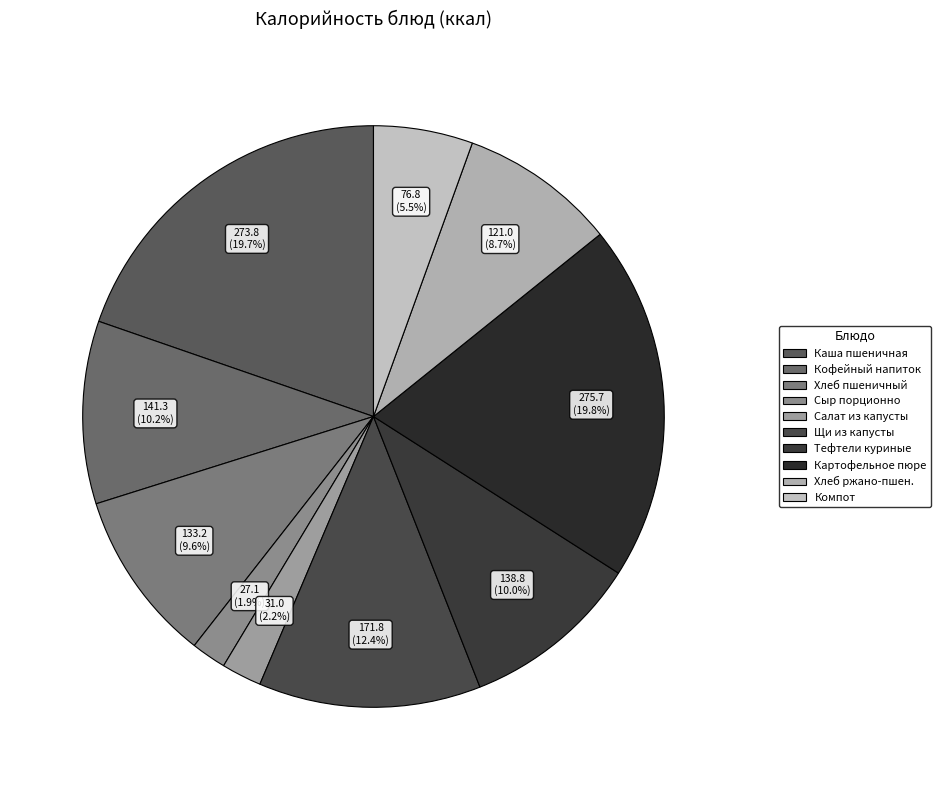

Count the number of slices in the pie.

10